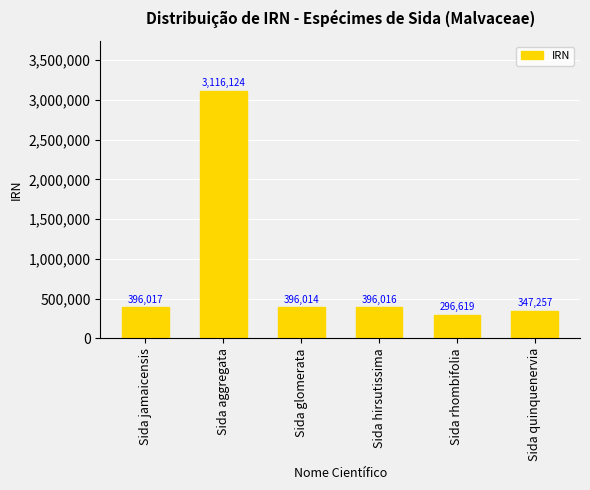

What is the difference between the second highest and second lowest values?

48760